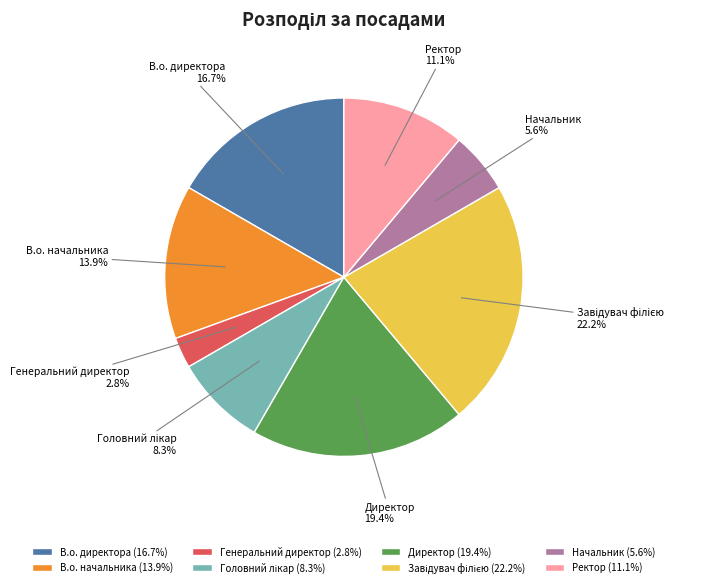

What portion of the pie excludes В.о. начальника?

86.1%